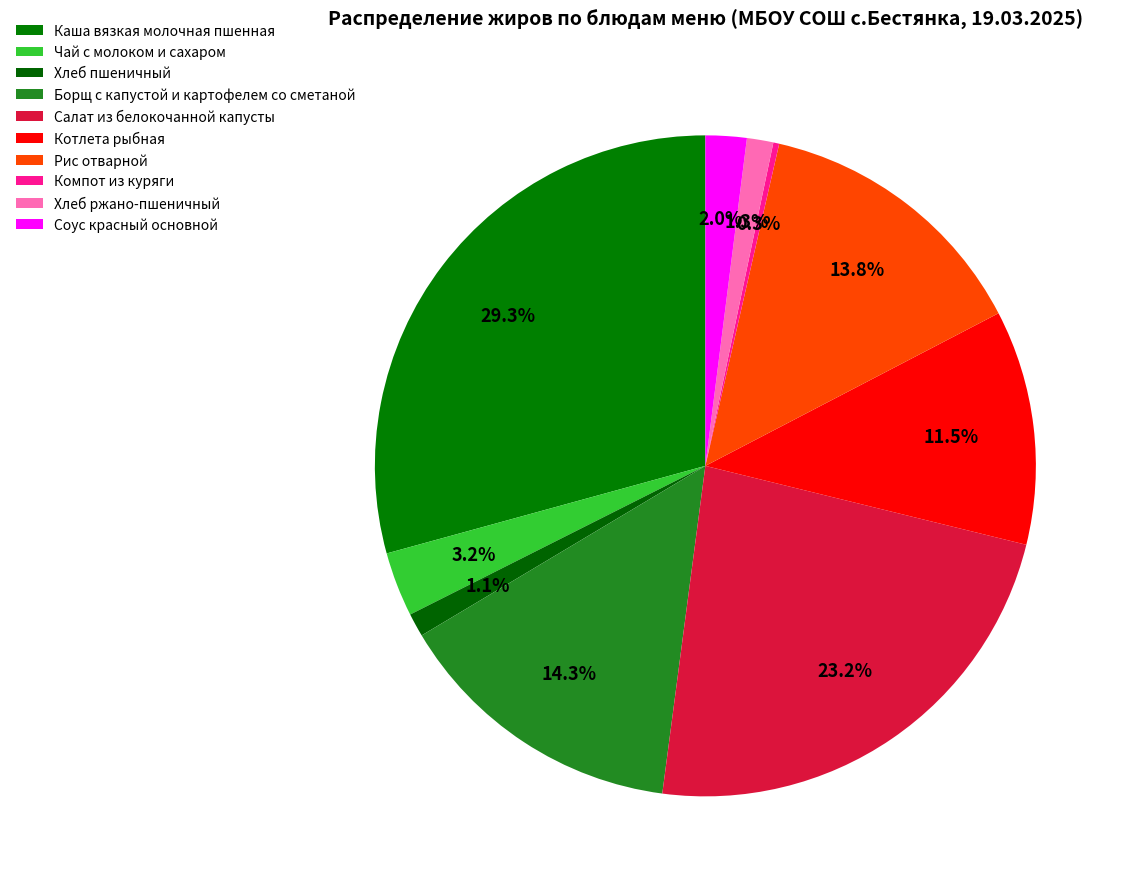

To the nearest percent, what is the average slice percentage?

10%